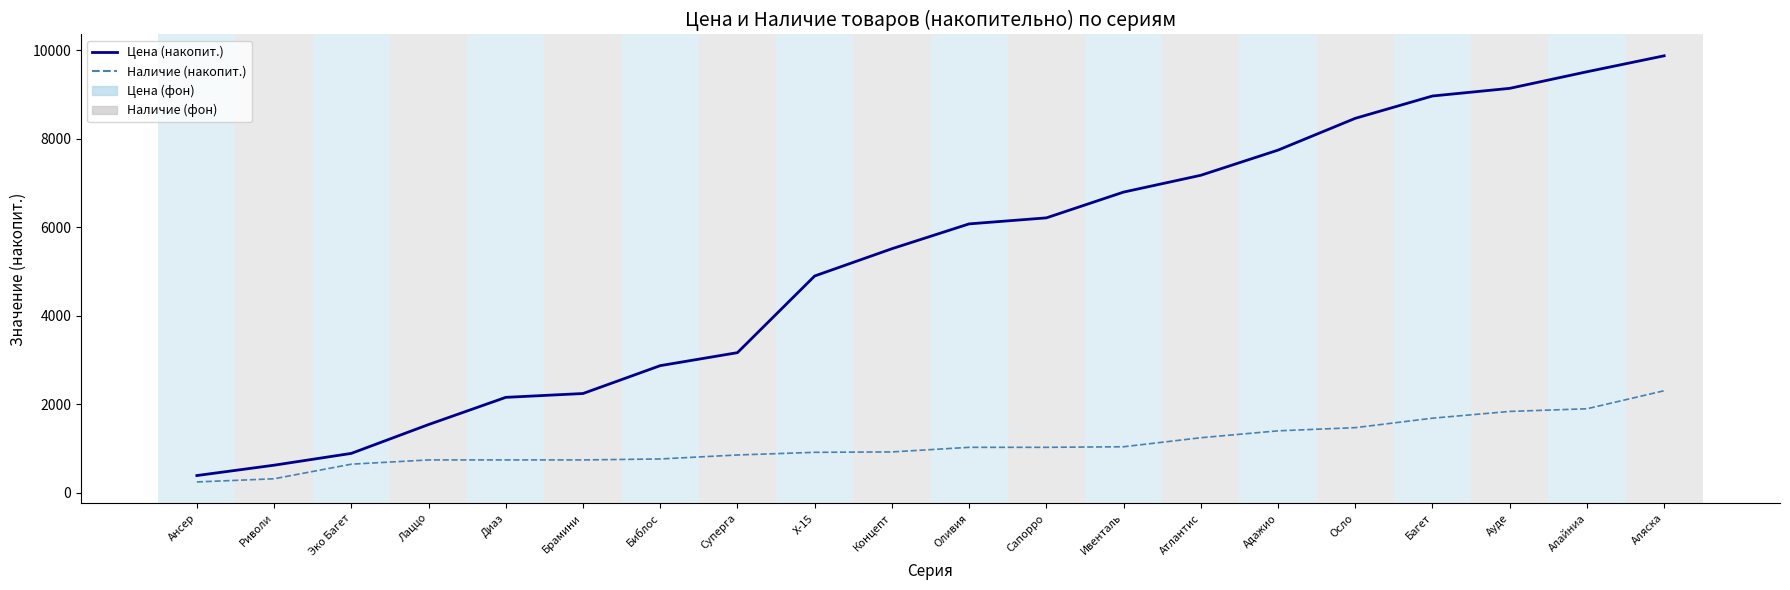

What is the difference between the second highest and second lowest values in the Наличие (накопит.) series?

1583